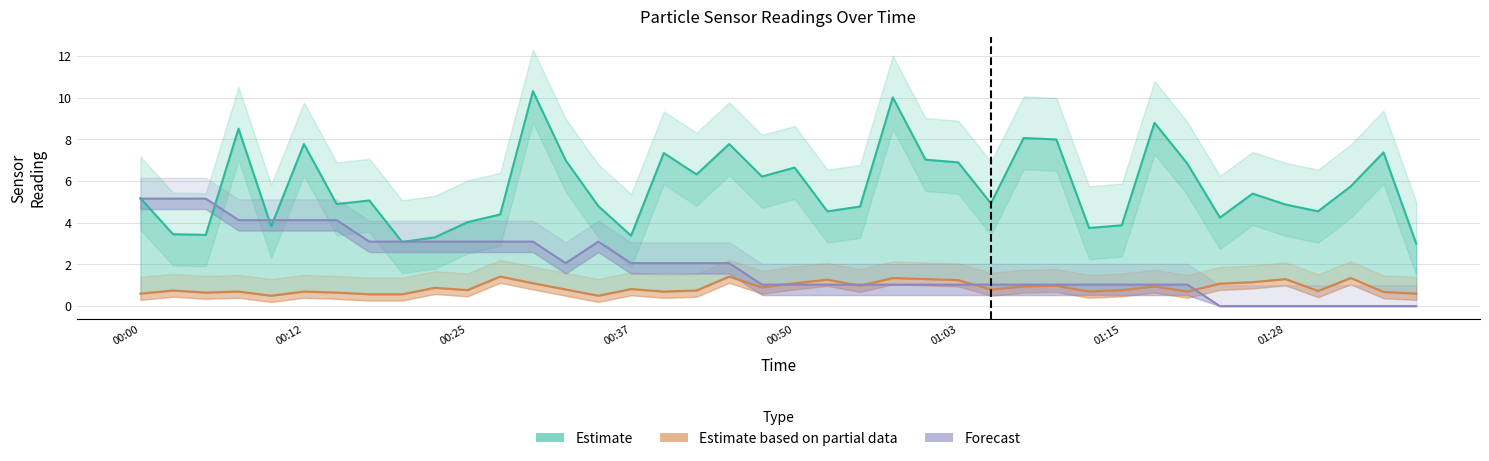

Is the value of Temp at 00:47 greater than the value of SDS_P1 at 00:17?

No